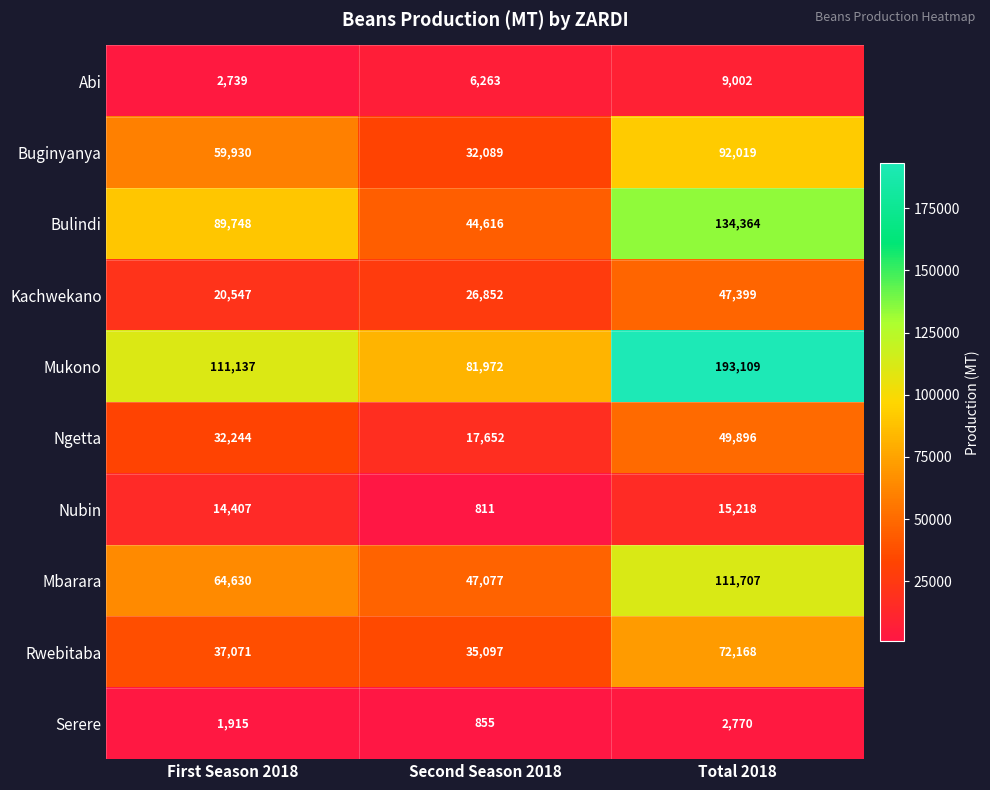

What is the spread (max minus min) of values at Second Season 2018?

81161